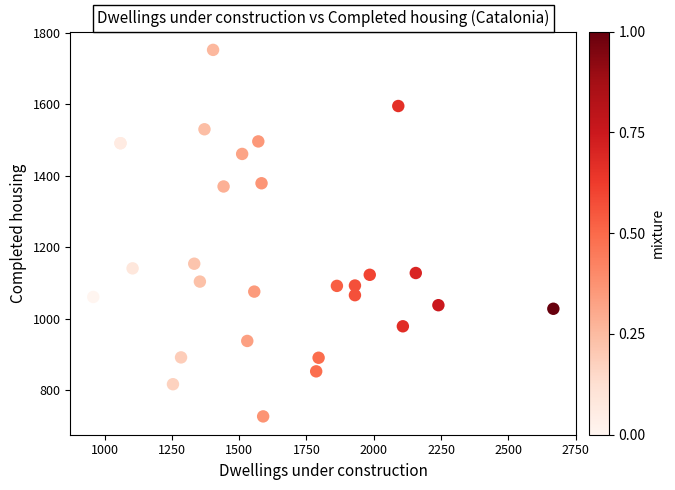

What Y value in the scatter plot is closest to 1239?

1154